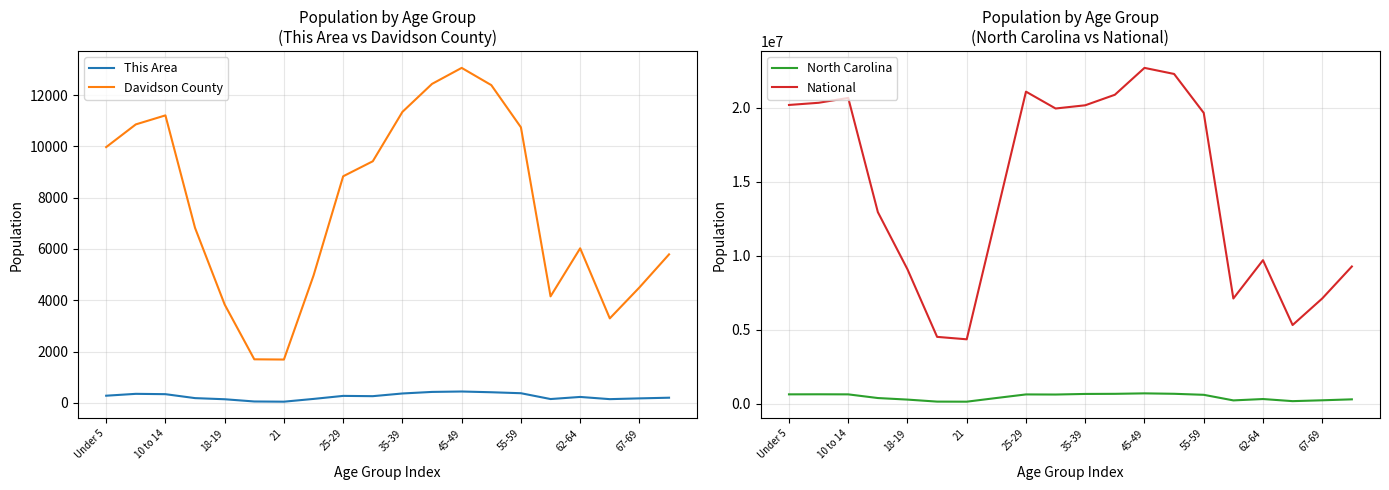

True or false: North Carolina and This Area cross at least once.

False